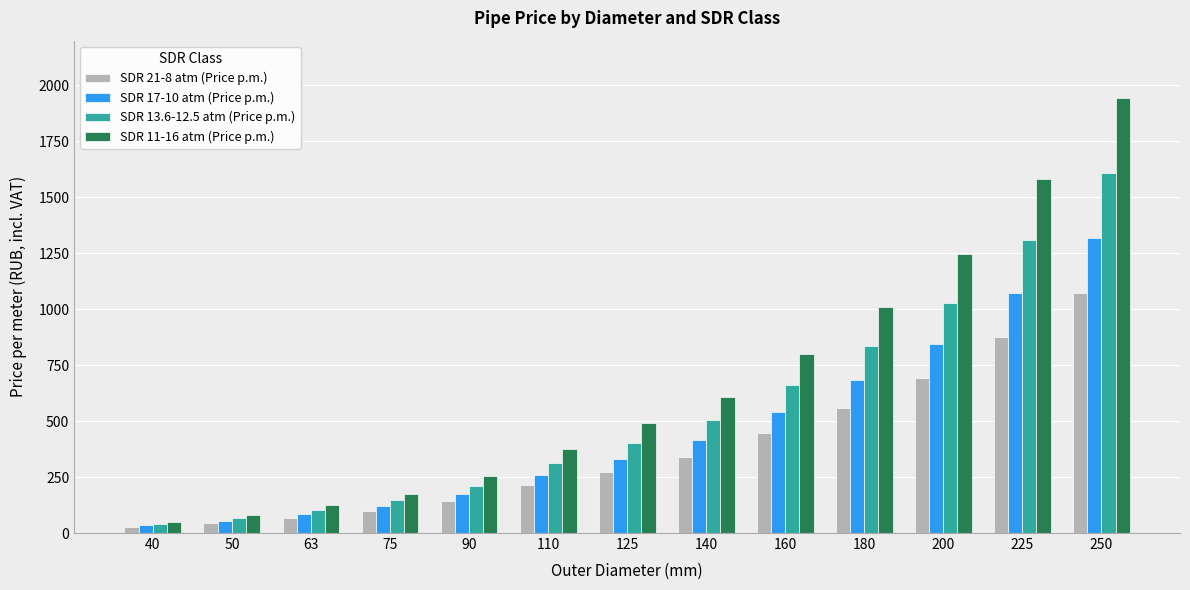

What is the greatest value displayed?

1944.0